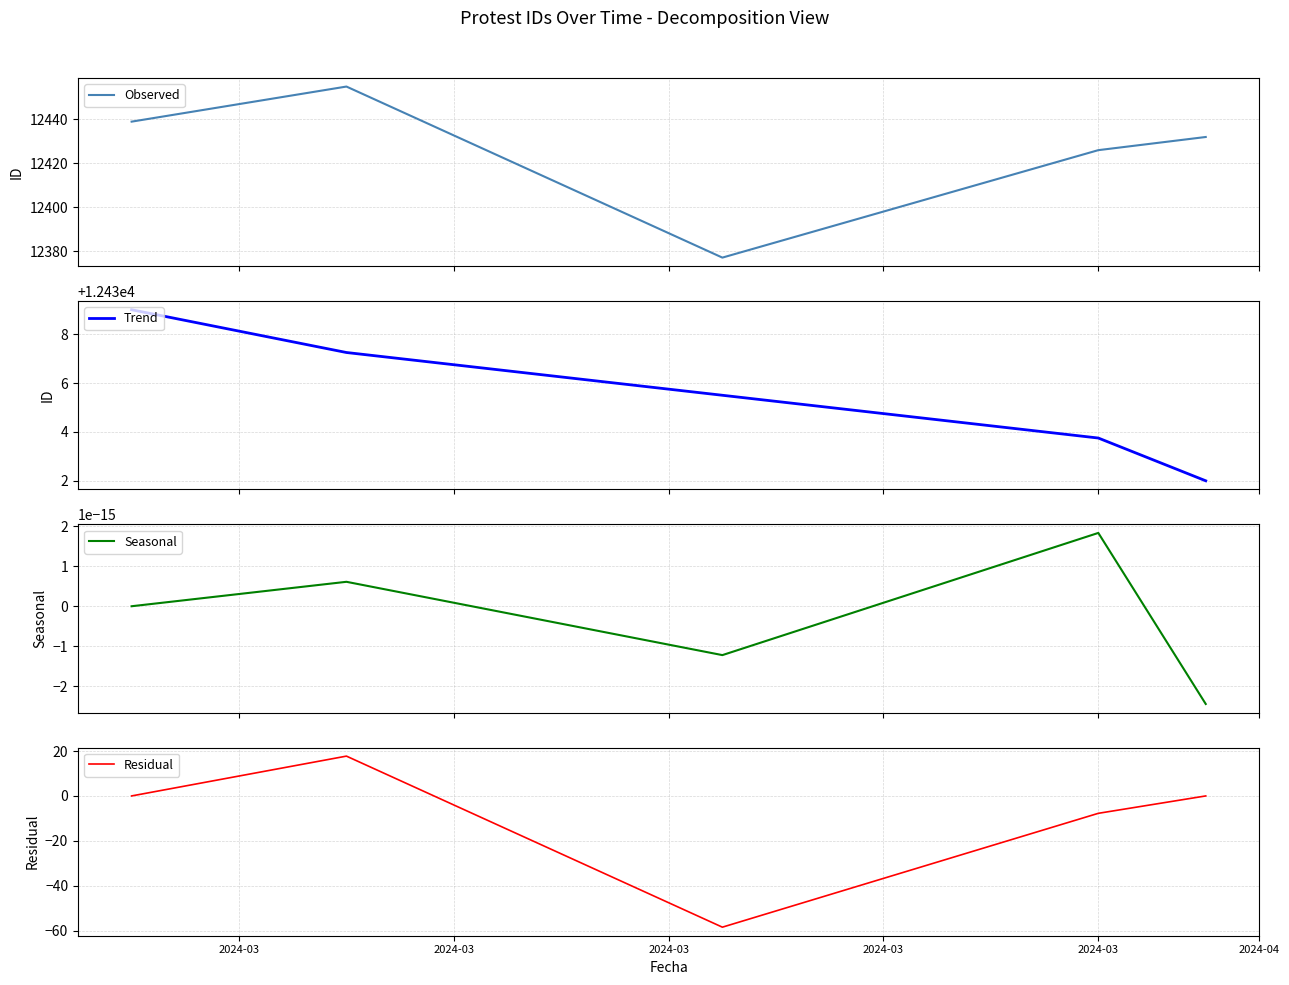

What is the difference between the maximum and minimum values in the Trend series?

7.0